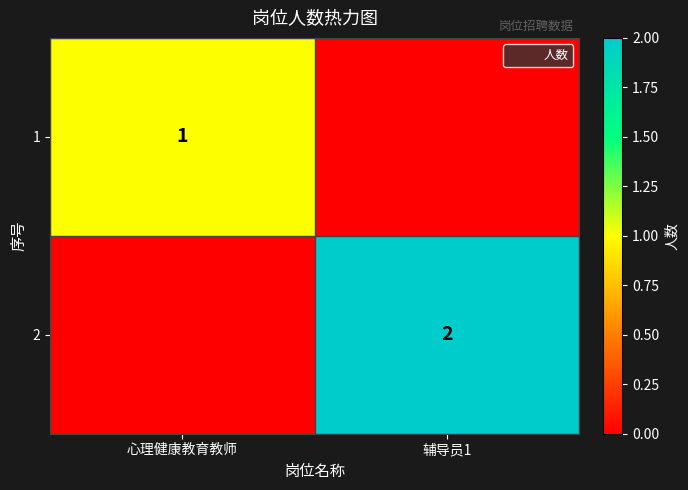

What is the difference between the 2 values at 辅导员1 and 心理健康教育教师?

2